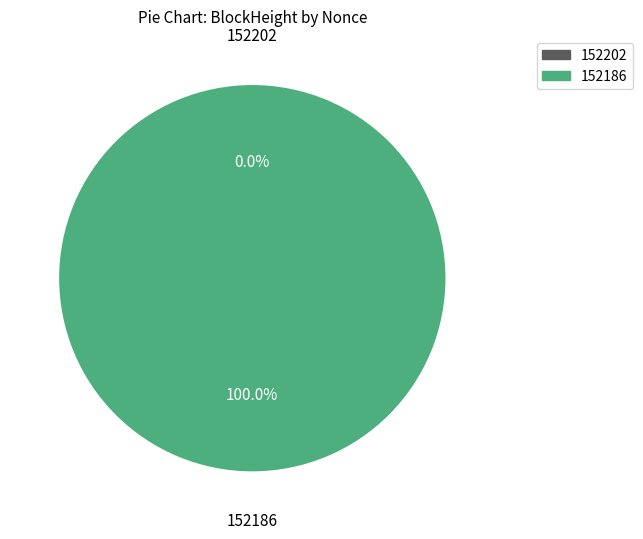

How many slices are in this pie chart?

2